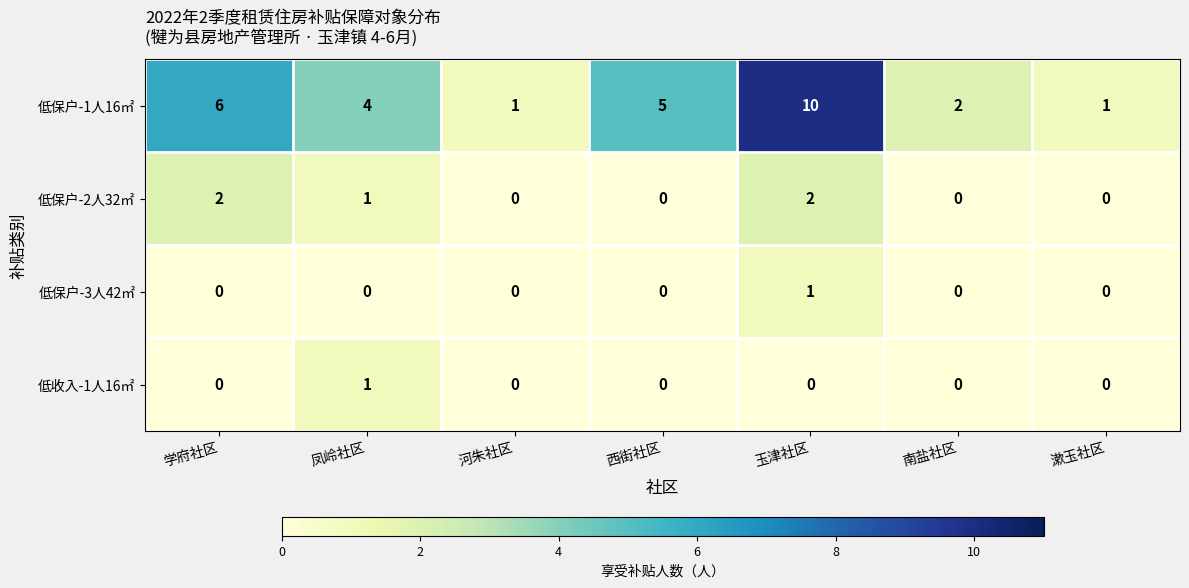

The value of 低保户-2人32㎡ at 凤岭社区 is 1. True or false?

True